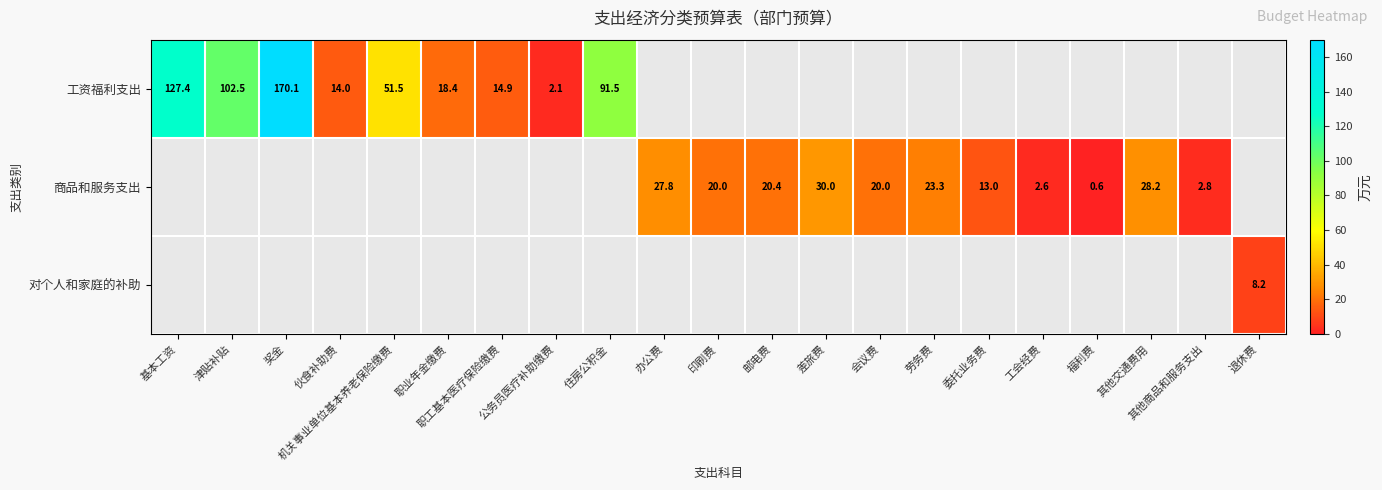

How many positive values does the 对个人和家庭的补助 series have?

1